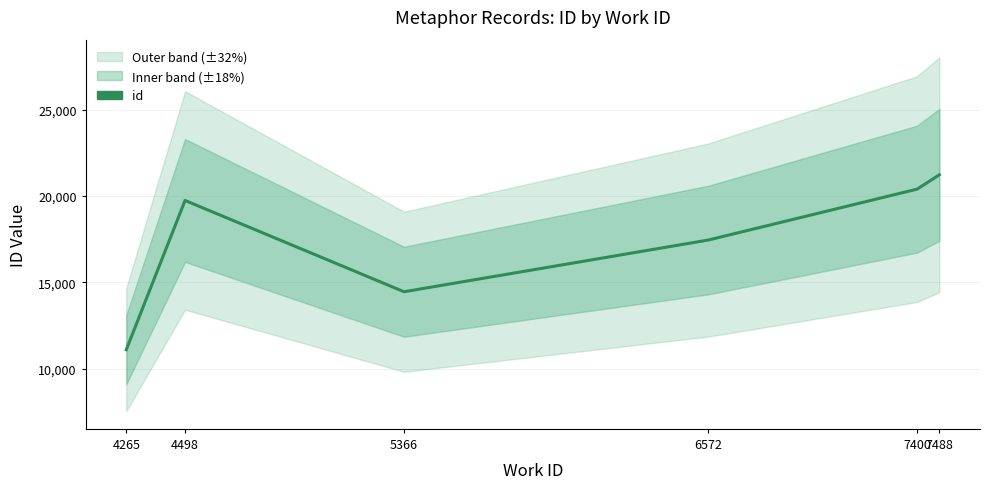

What value does the data have at 4498?

19746